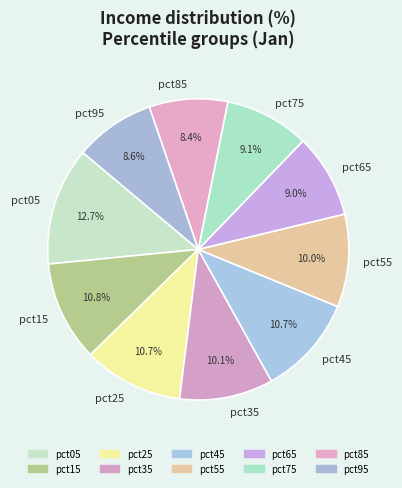

Count the number of slices in the pie.

10